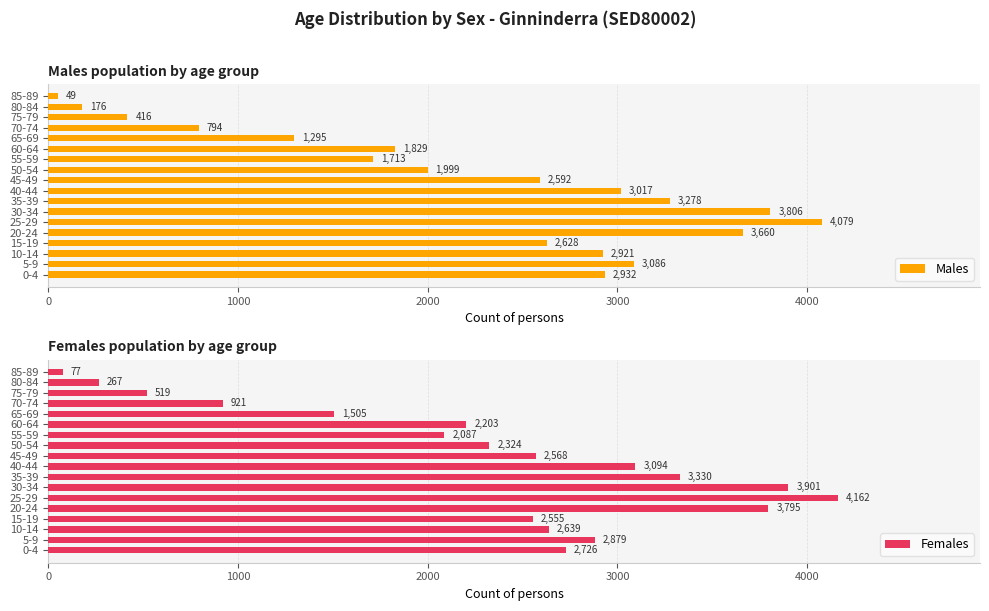

What is the difference between the Females values at 10-14 and 50-54?

315